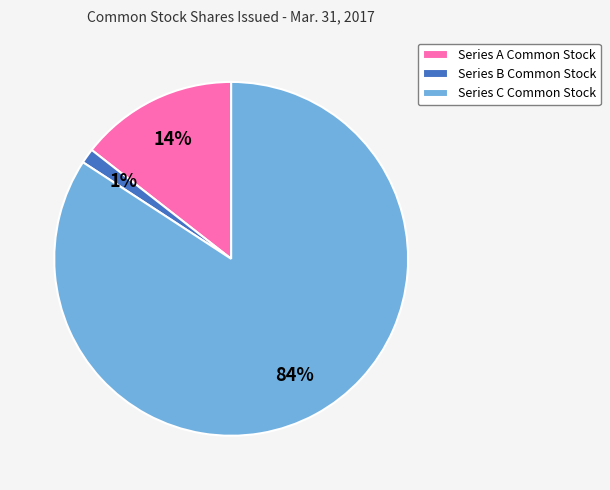

Do Series C Common Stock and Series B Common Stock together represent more than half of the pie?

Yes